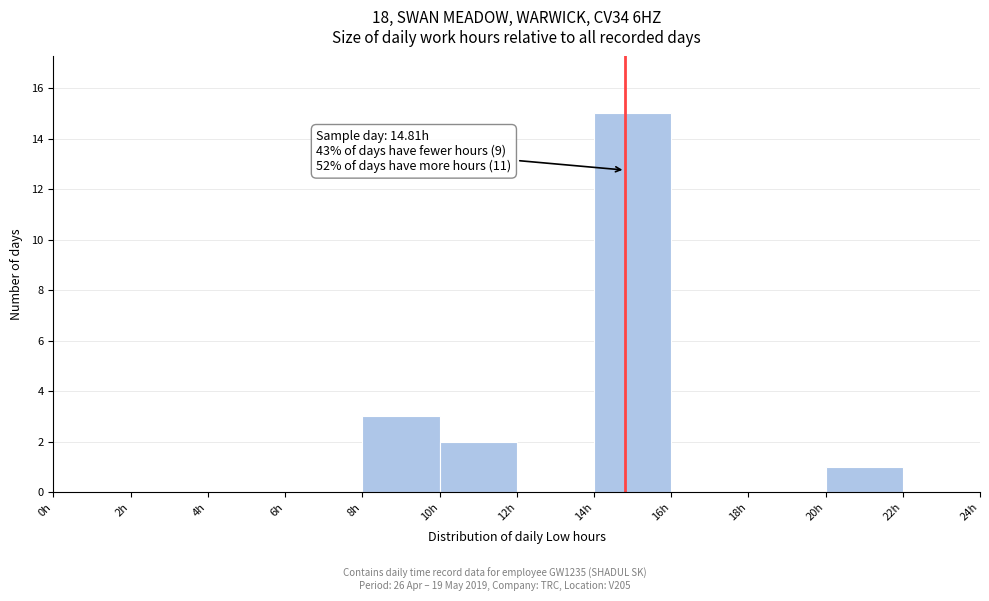

Over which range of the x-axis is the bar tallest?

14 to 16